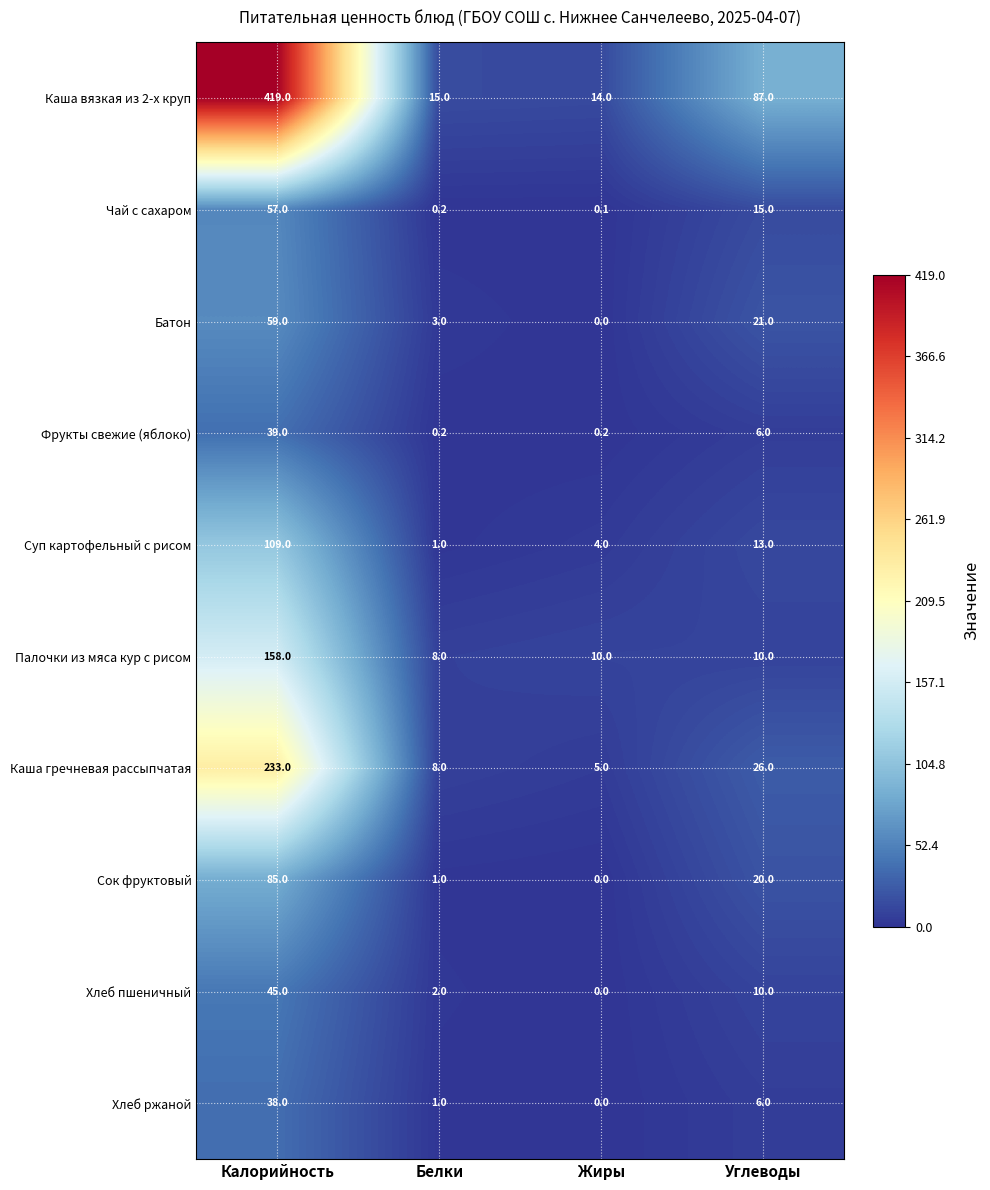

List the labels in order of Хлеб ржаной value, largest first.

Калорийность, Углеводы, Белки, Жиры